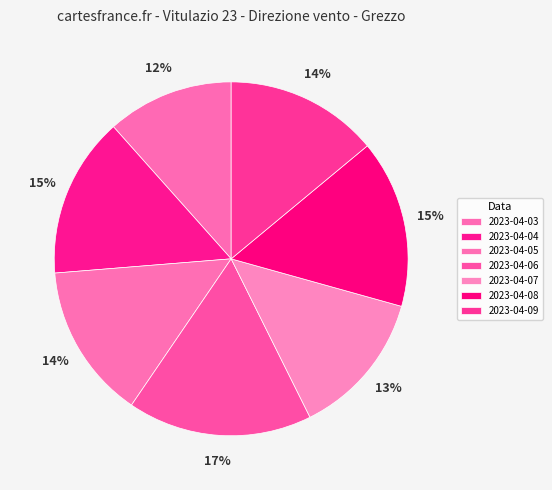

Which slice is the largest?

2023-04-06